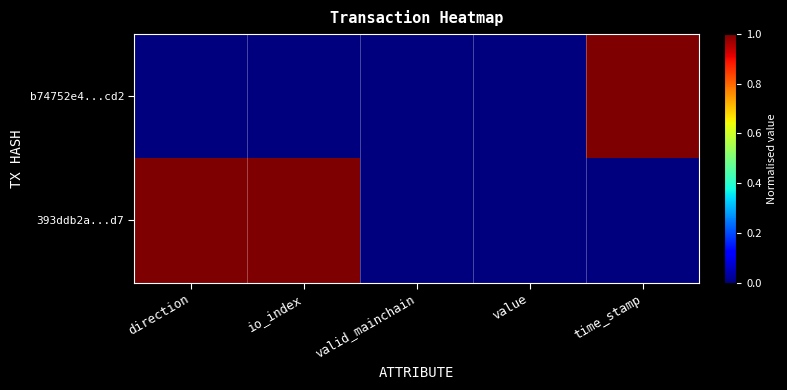

Which series changed the most between io_index and time_stamp?

b74752e4...cd2